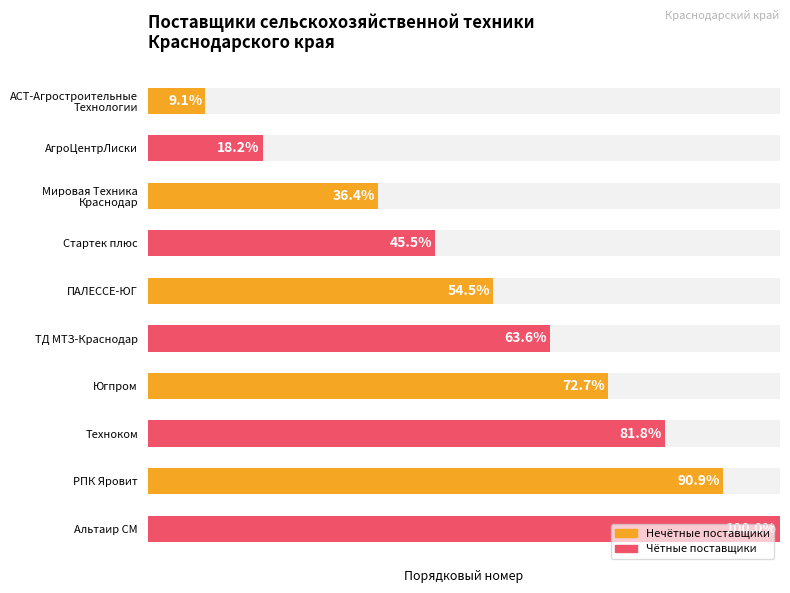

Reading right to left, transcribe all the data shown in this chart.

Нечётные поставщики: 10	8	6	4	1
Чётные поставщики: 11	9	7	5	2